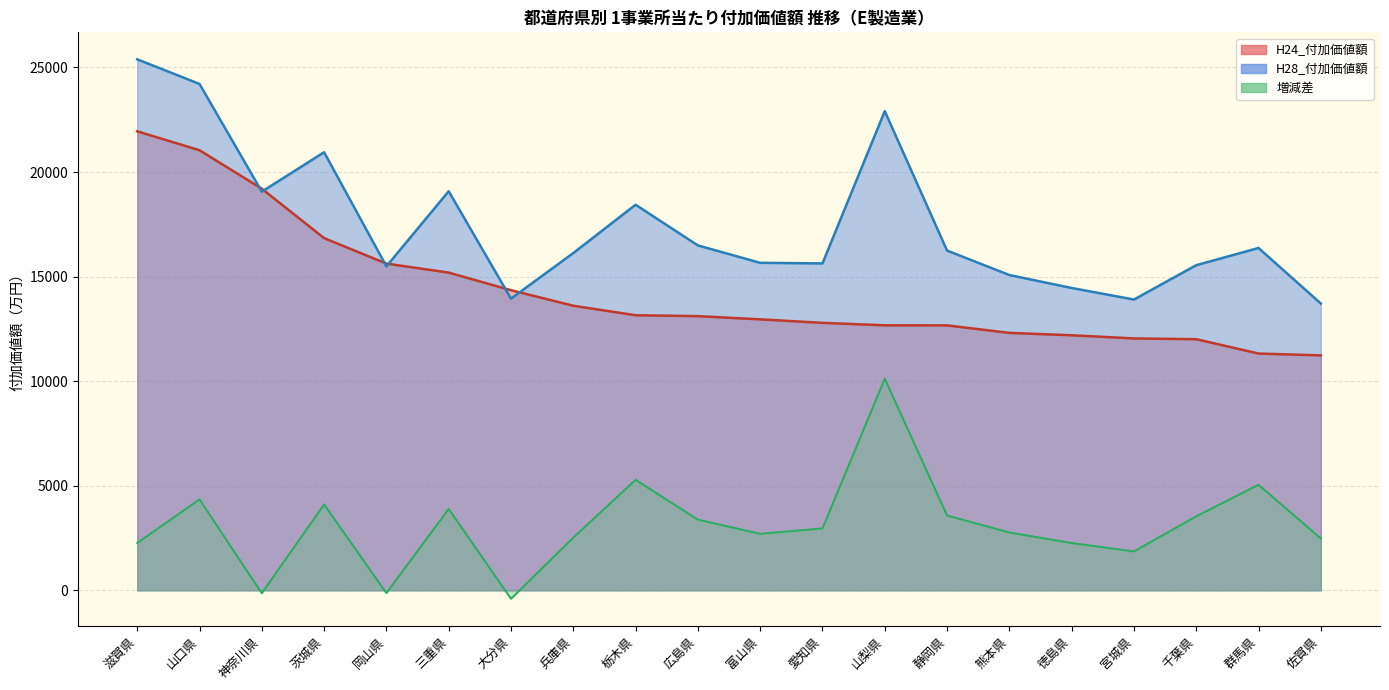

At which category does H28_付加価値額 reach its first local peak?

茨城県